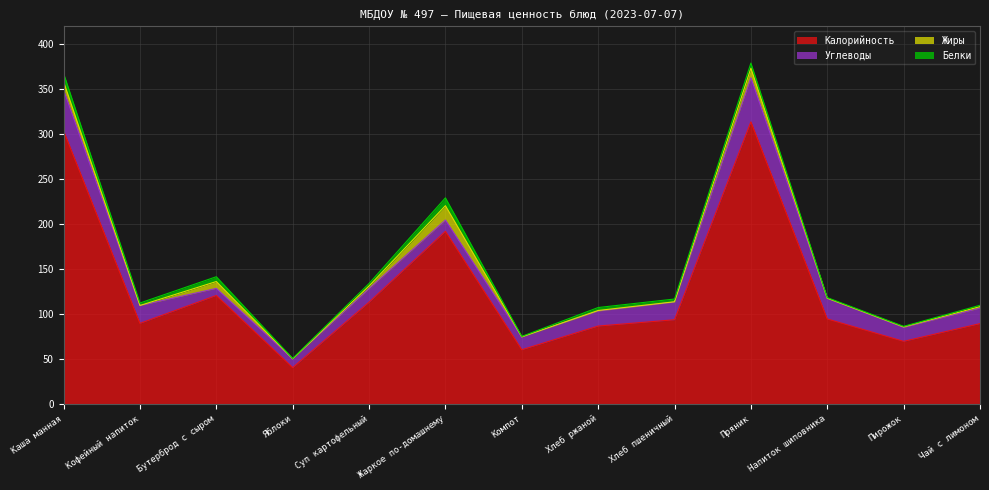

The Калорийность series shows 50.8 at Чай с лимоном. True or false?

False